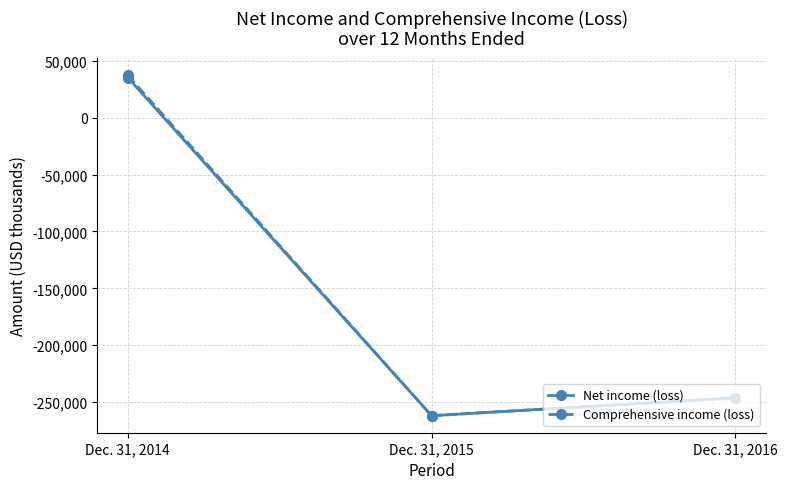

Is the value of Net income (loss) at Dec. 31, 2015 greater than the value of Comprehensive income (loss) at Dec. 31, 2014?

No